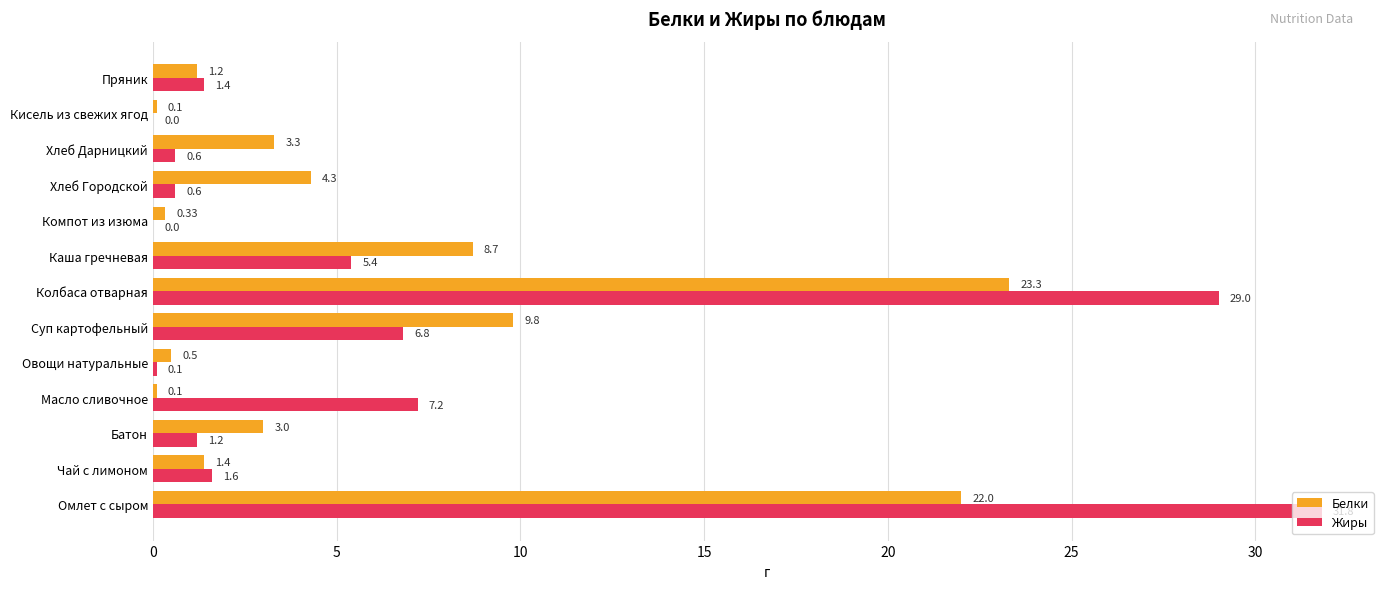

Which series changed the most between Батон and Хлеб Дарницкий?

Жиры